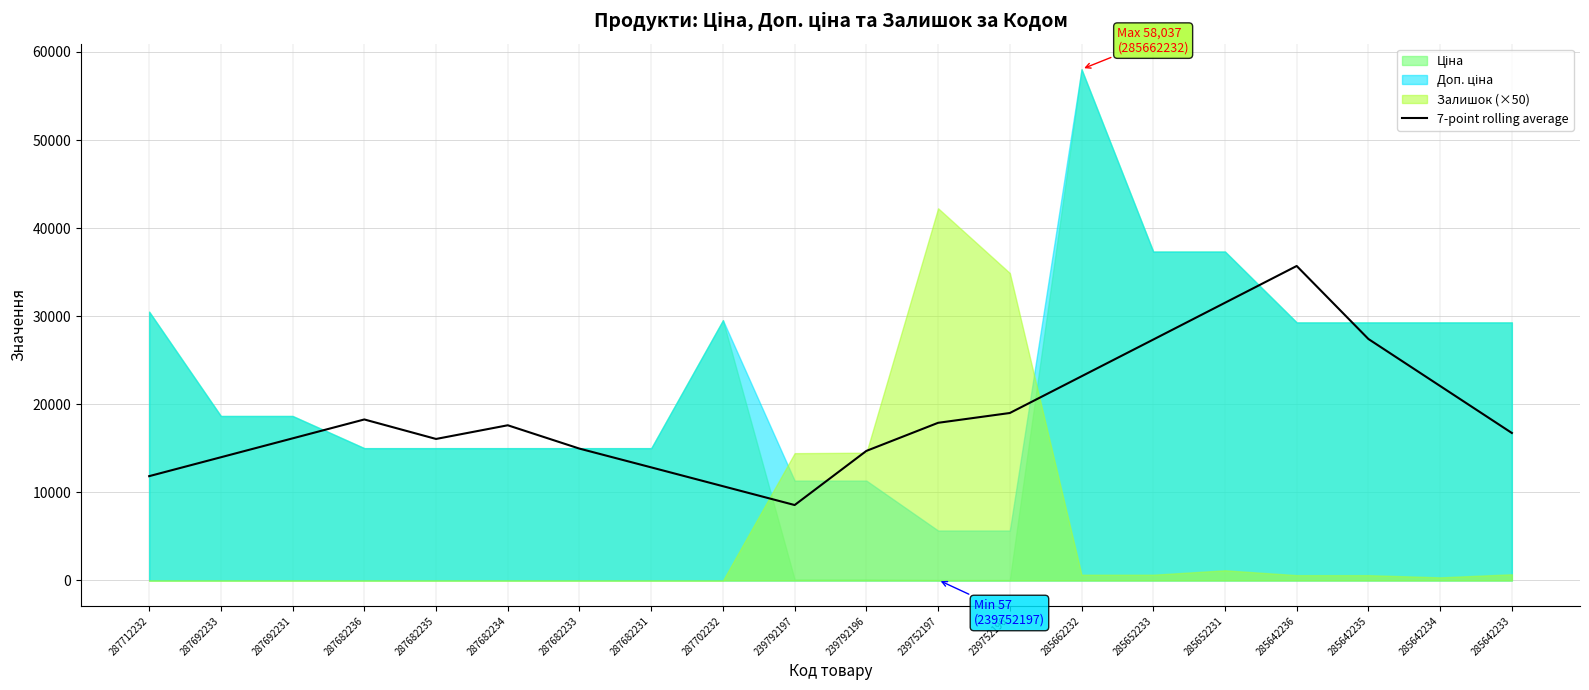

Between 287682235 and 287692233, which is larger?

287682235